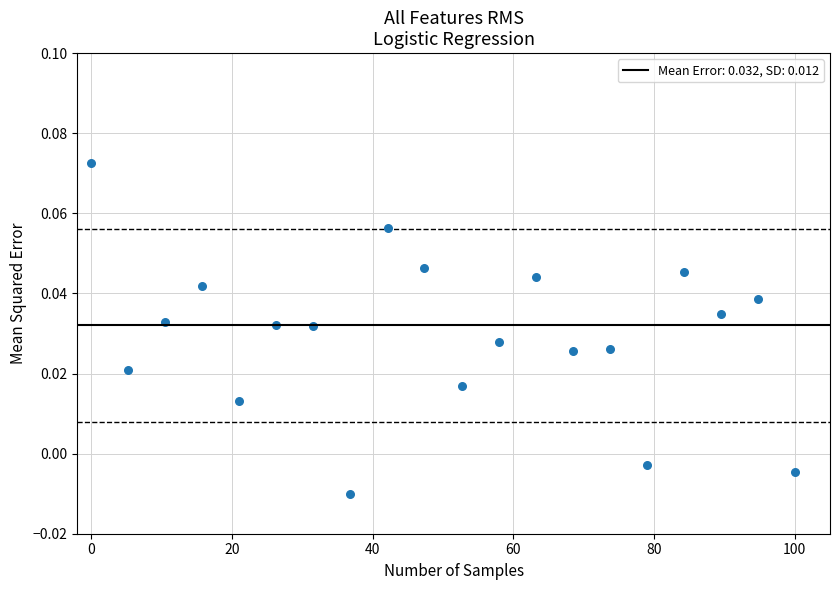

What is the range of X values (max minus min)?

100.0